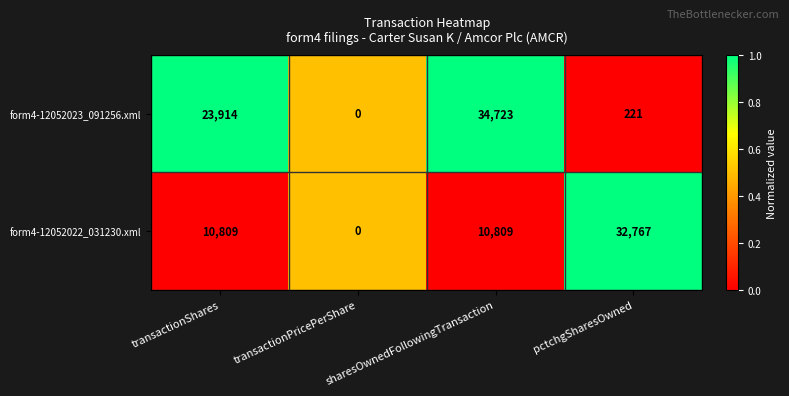

Where is form4-12052023_091256.xml nearest to the value 17361?

transactionShares